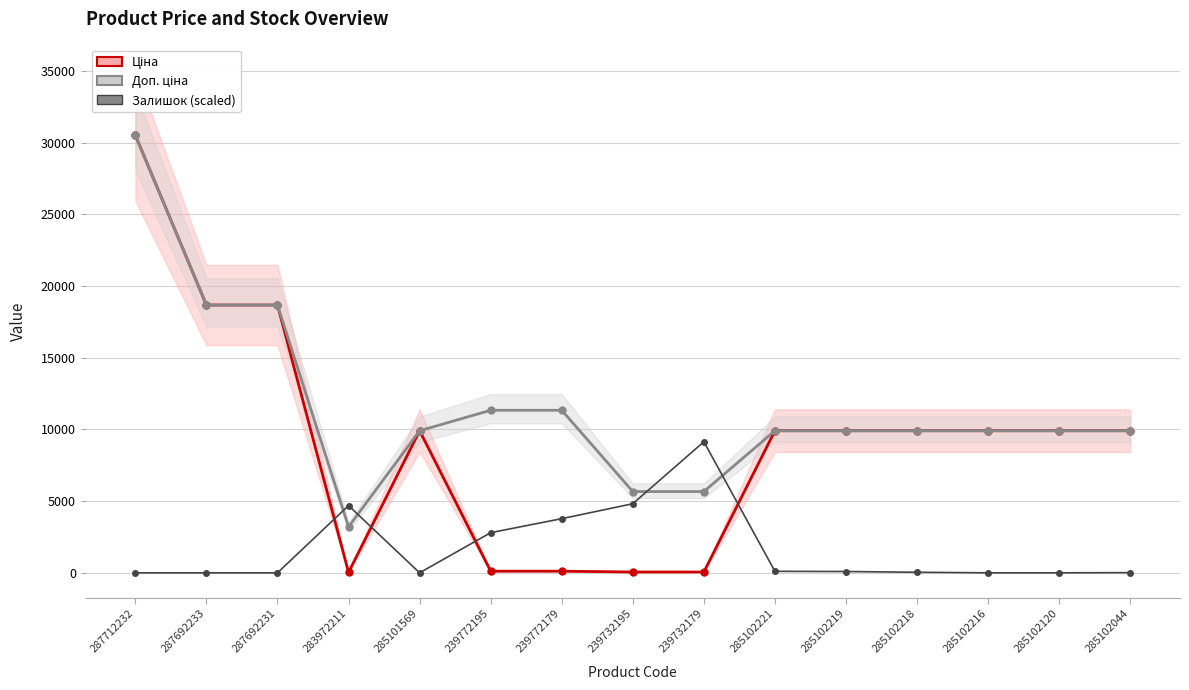

How many categories are shown in the chart?

15